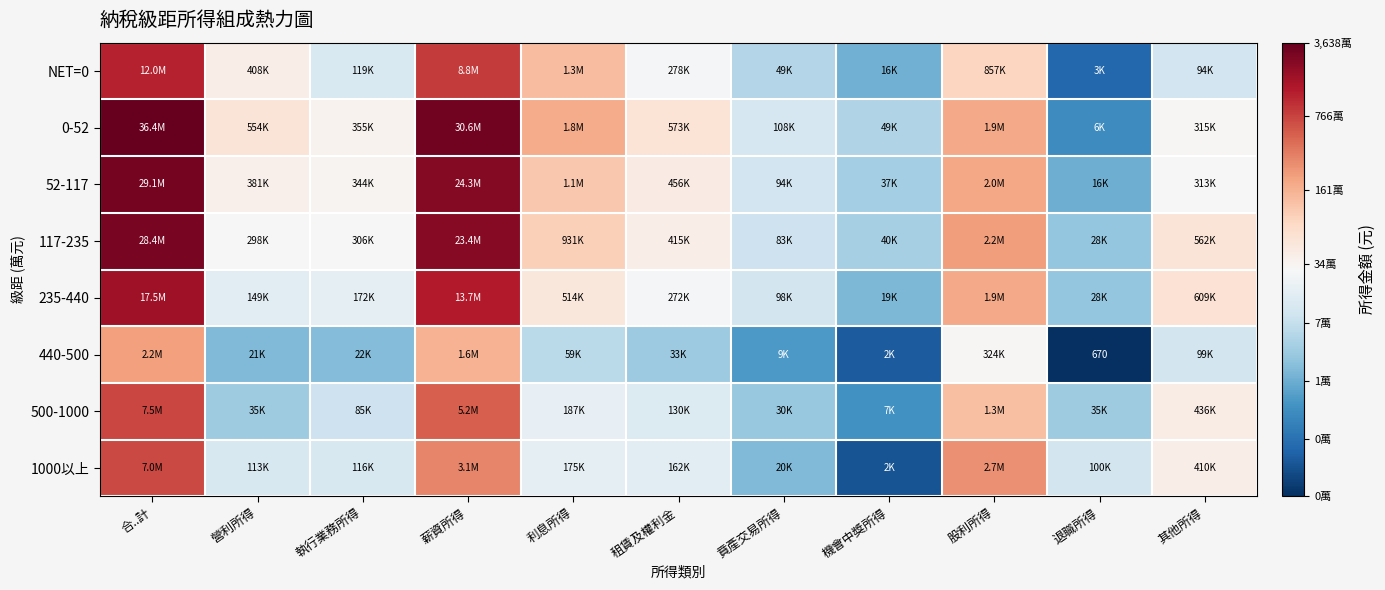

Rank the series by their maximum value, from highest to lowest.

0-52, 52-117, 117-235, 235-440, NET=0, 500-1000, 1000以上, 440-500